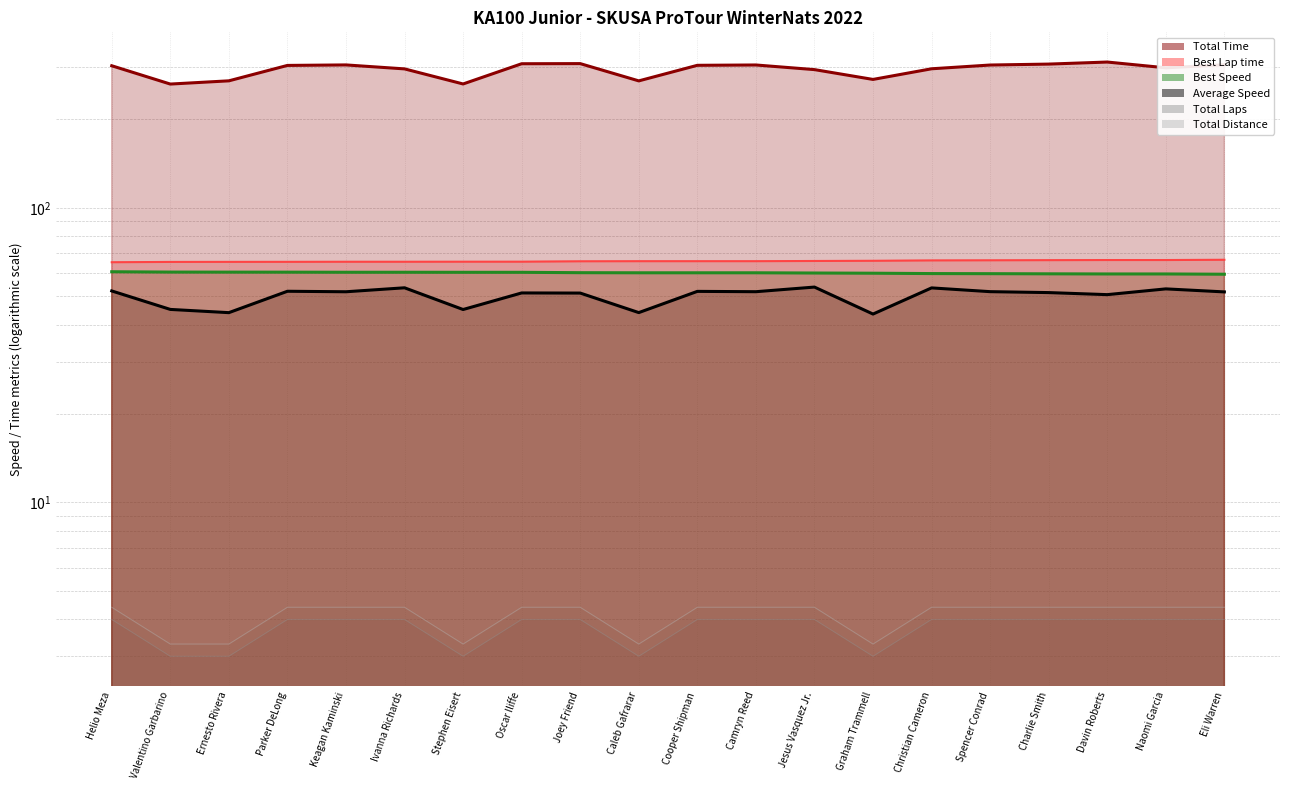

How many series are shown in this chart?

6